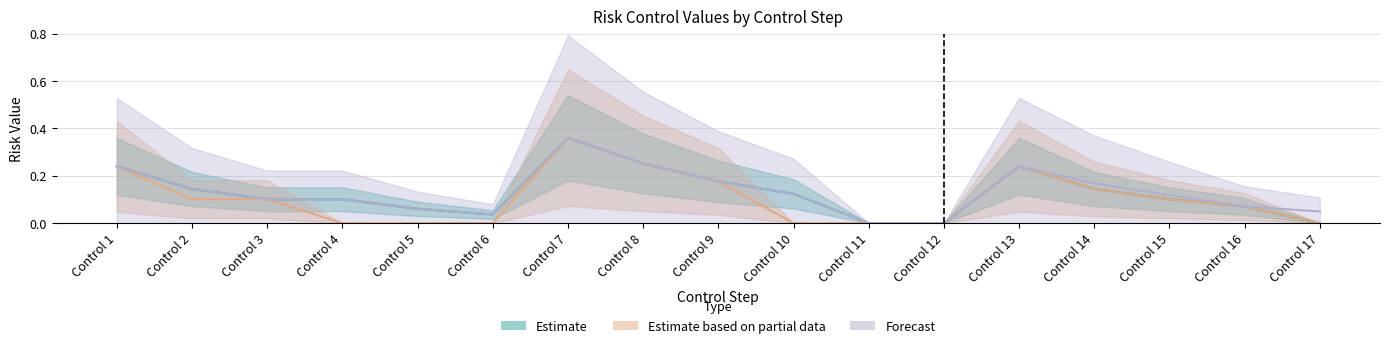

How many lines are shown in the chart?

3